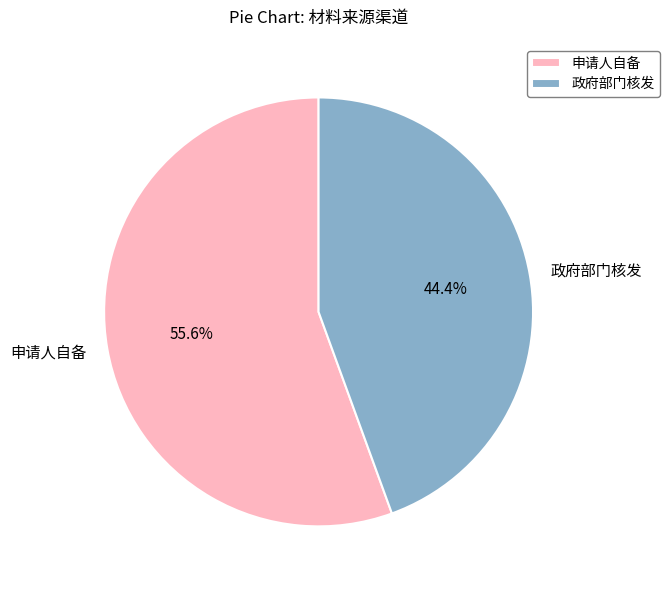

The 申请人自备 slice represents 67% of the pie. True or false?

False